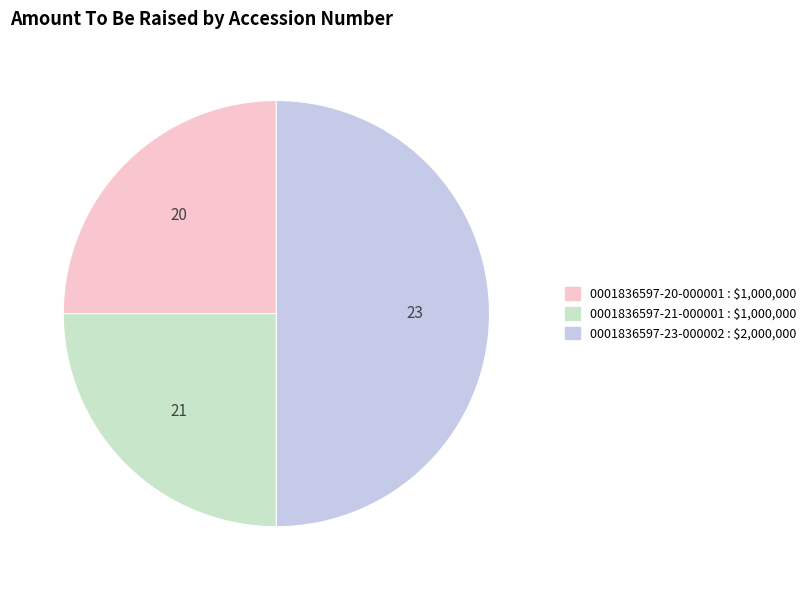

What is the ratio of the value at 0001836597-20-000001 to the value at 0001836597-21-000001?

1.0